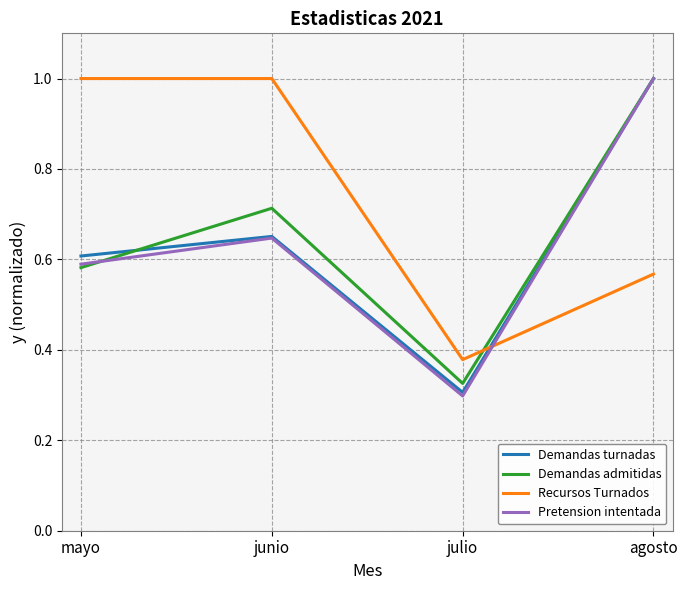

At how many categories does at least one series exceed 0?

4